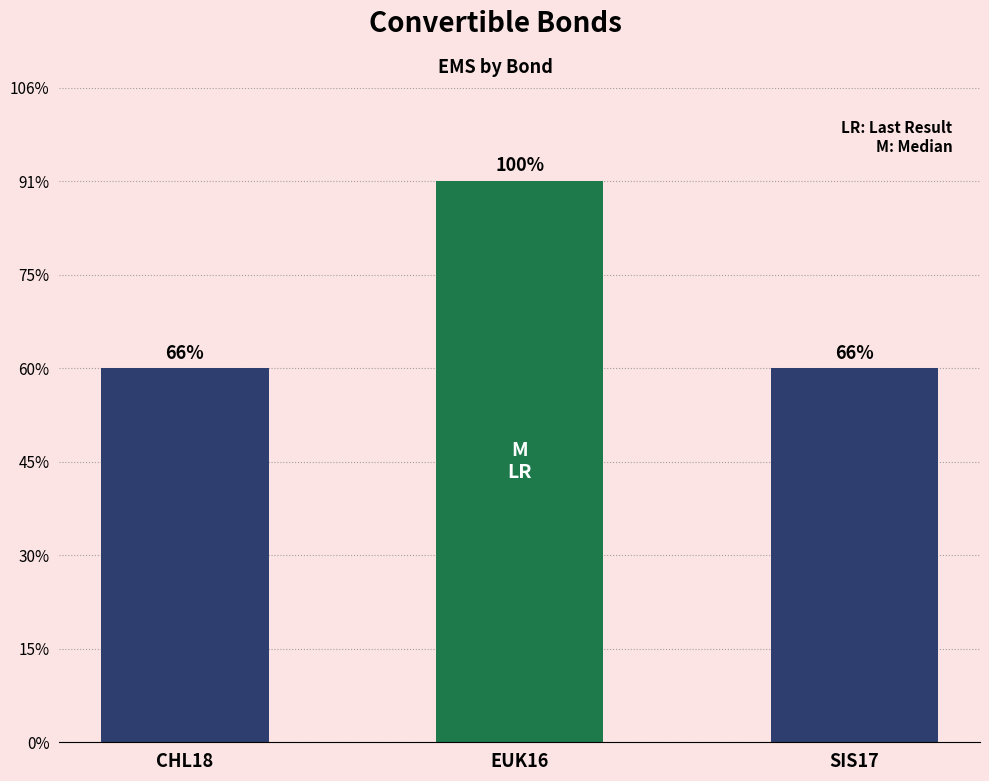

Does the chart contain any negative values?

No